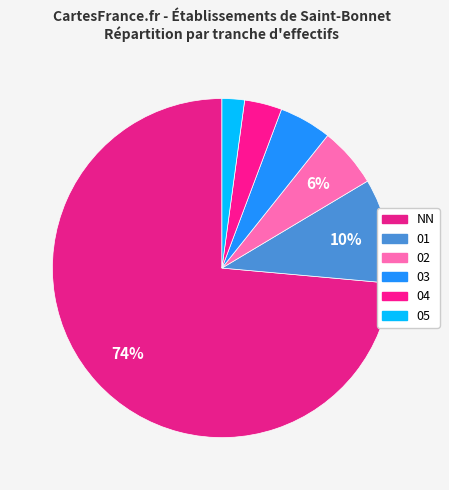

Count the number of slices in the pie.

6